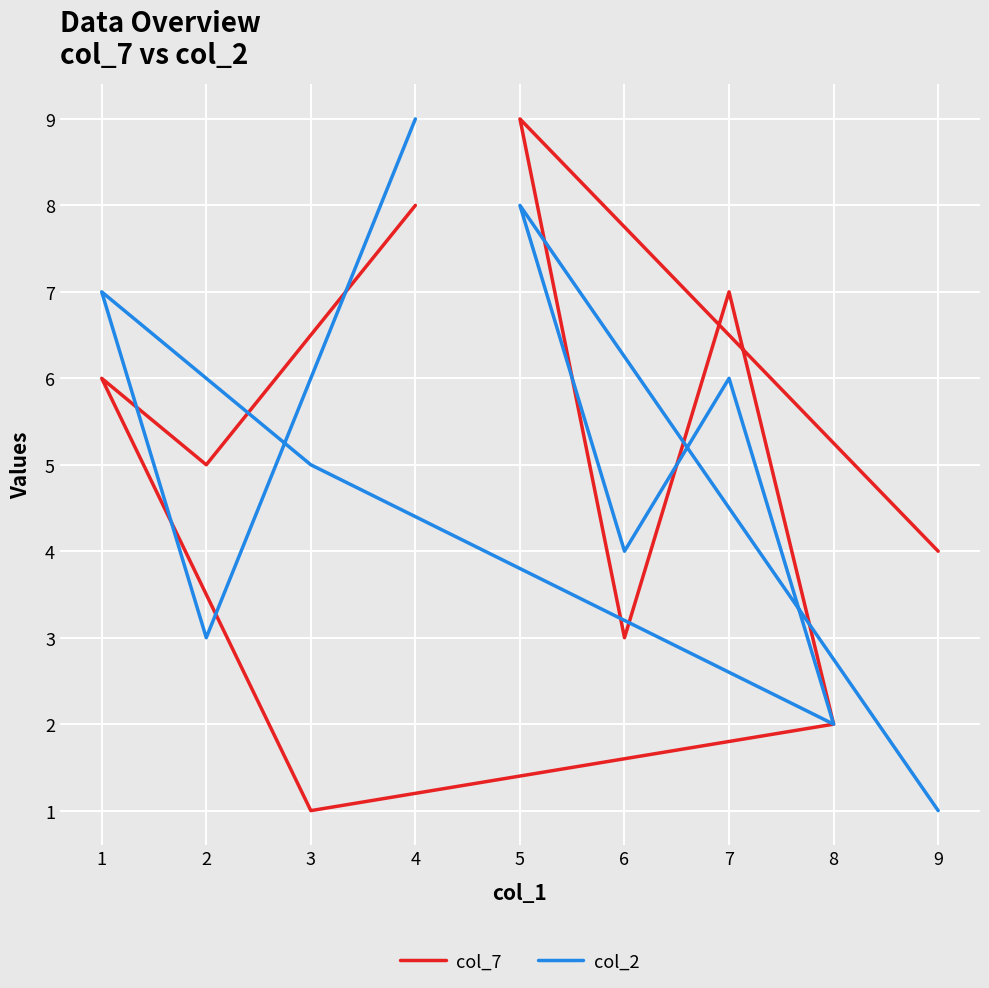

What is the highest value of the col_7 series?

9